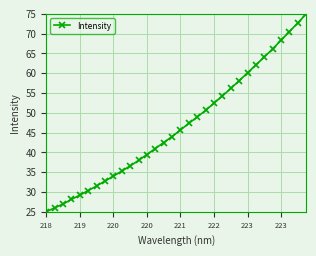

How many lines are shown in the chart?

1